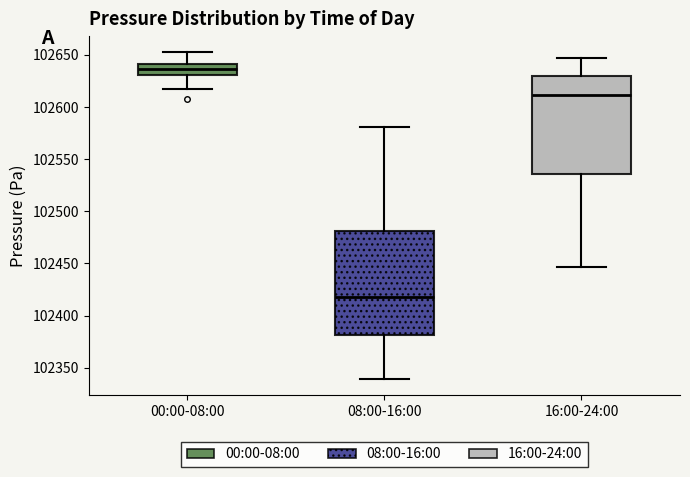

Where does the median line of the box for 00:00-08:00 sit on the y-axis? The values are not printed on the chart, so give them approximately, as read against the axis.

102635